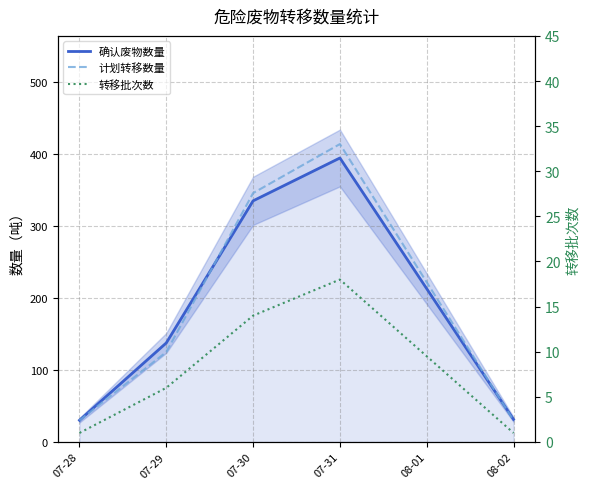

How many interior local peaks does the 转移批次数 series have?

1